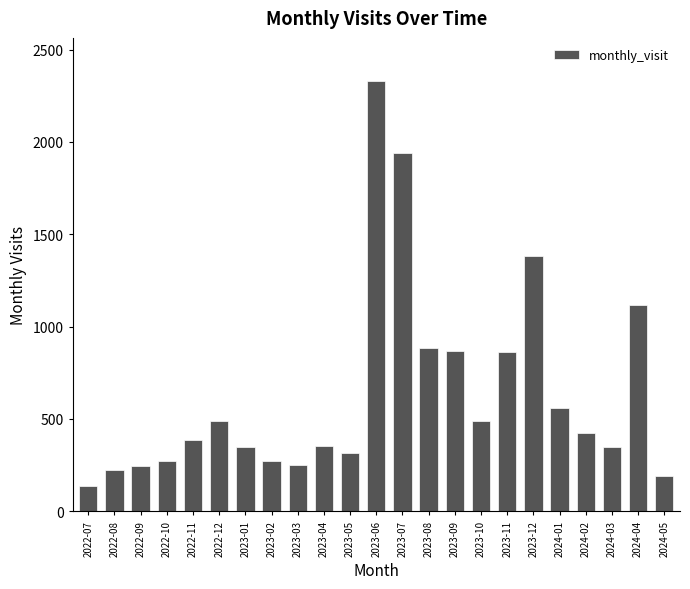

The value at 2022-09 is 245. True or false?

True